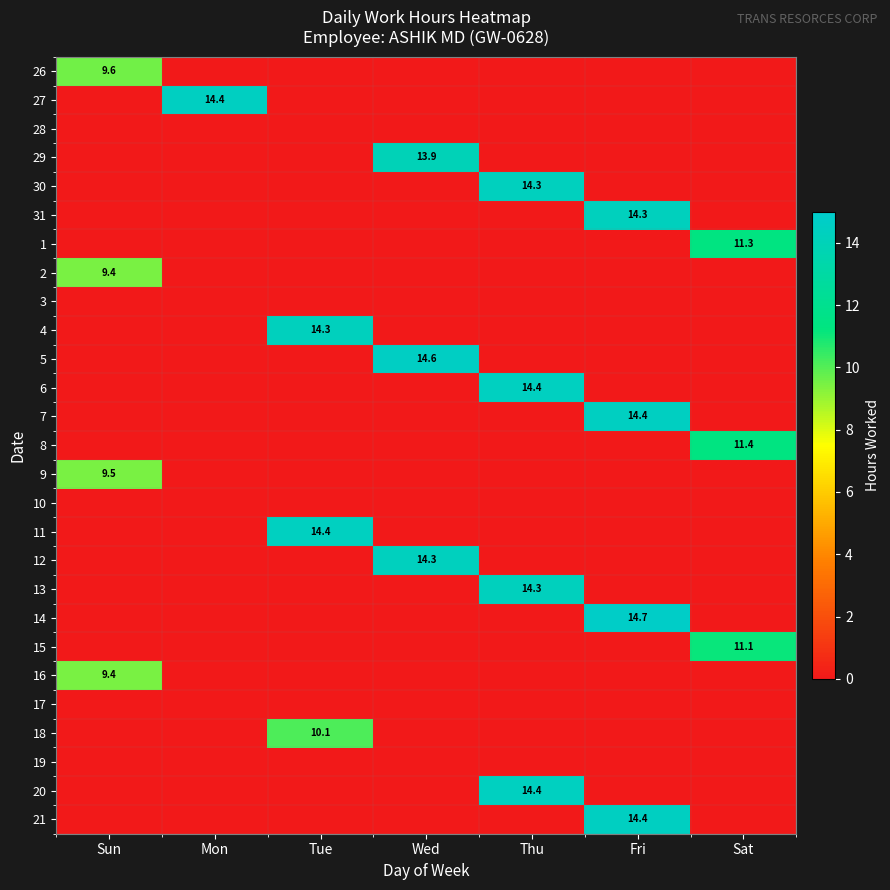

How many categories are shown in the chart?

7